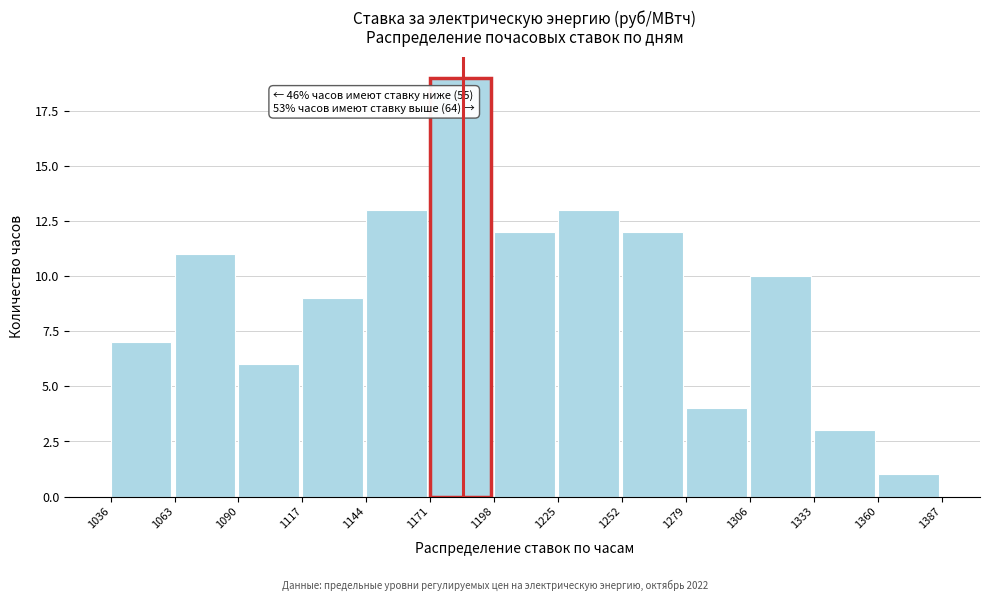

Over which range of the x-axis is the bar tallest?

1171 to 1198